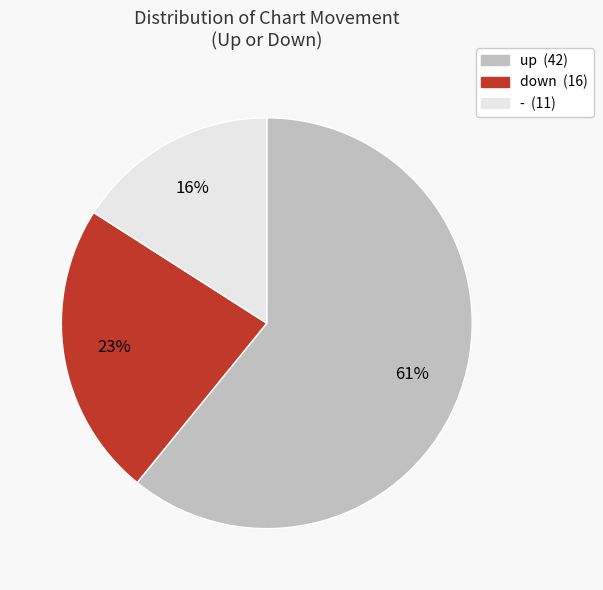

What is the majority slice?

up